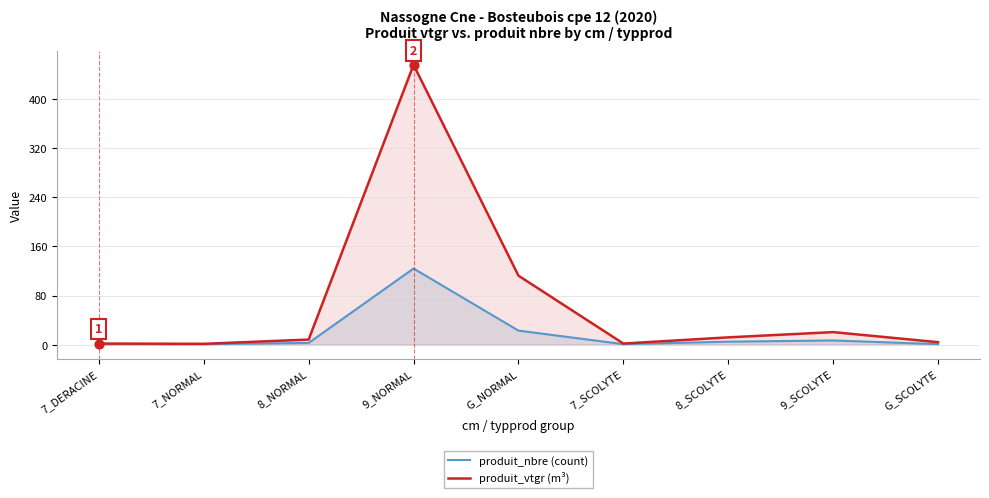

What are all the series names shown in the legend?

produit_nbre (count), produit_vtgr (m³)